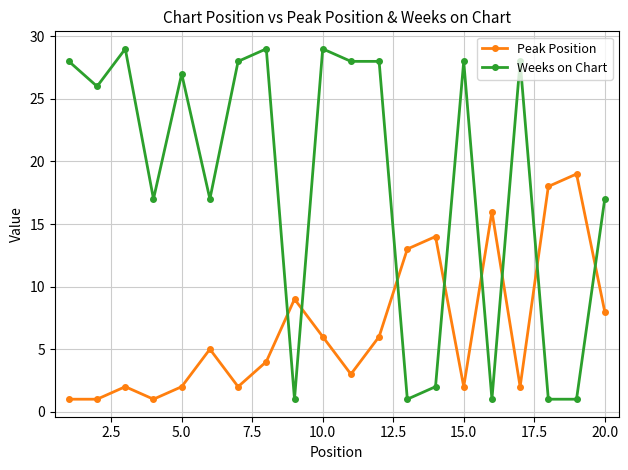

What is the average value of the Weeks on Chart series?

18